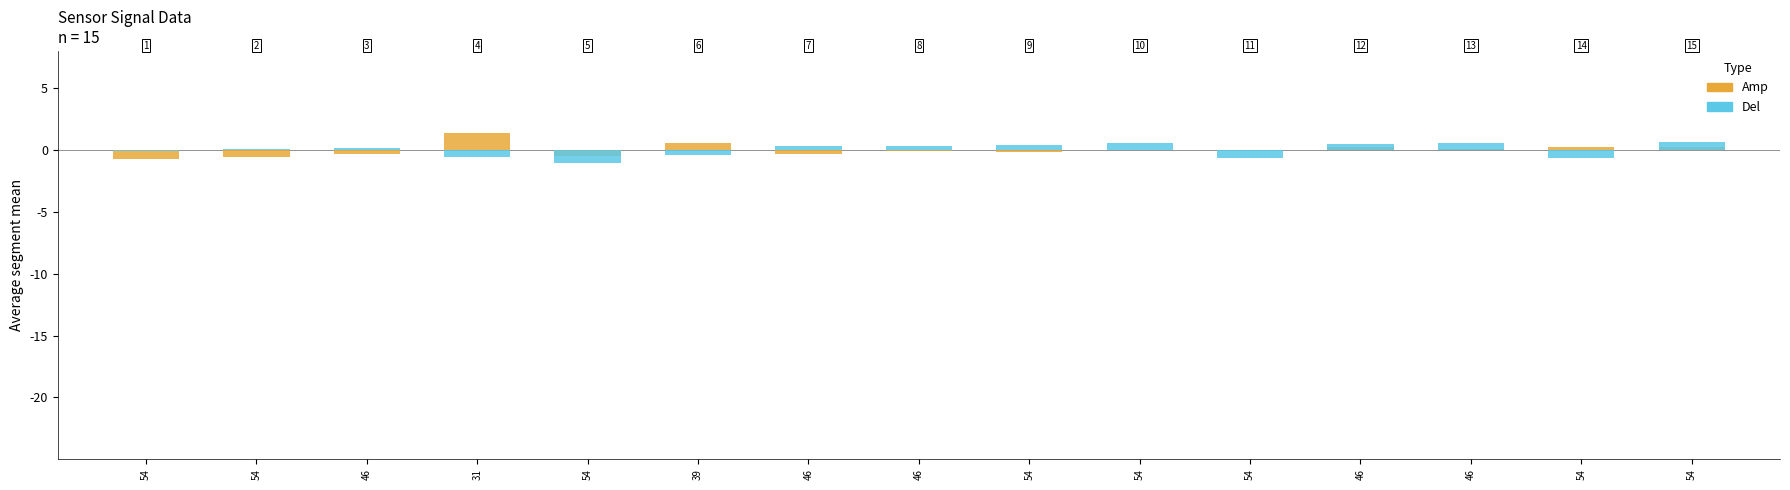

Where does the Amp series first go above 0?

31